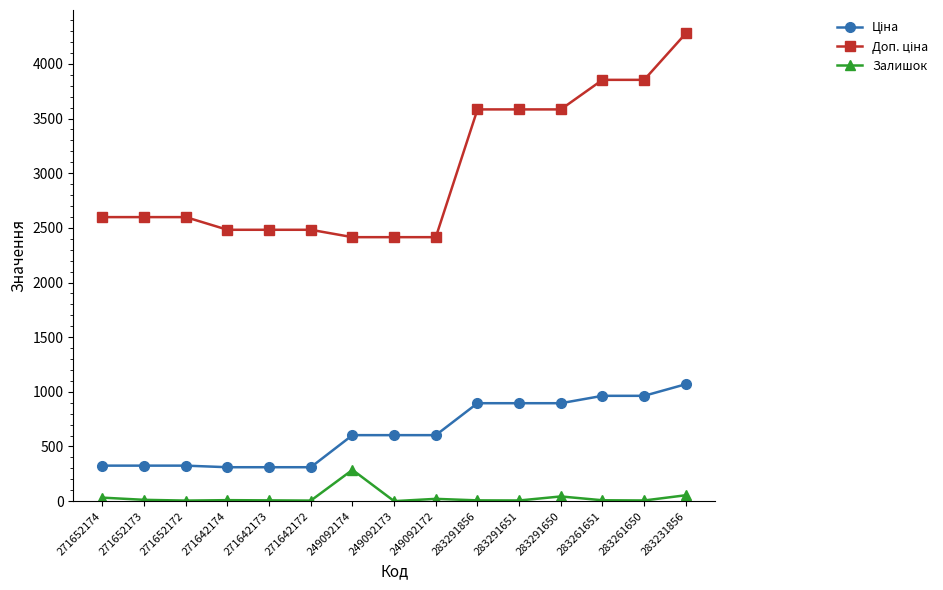

What is the difference between the maximum and minimum values in the Залишок series?

286.0